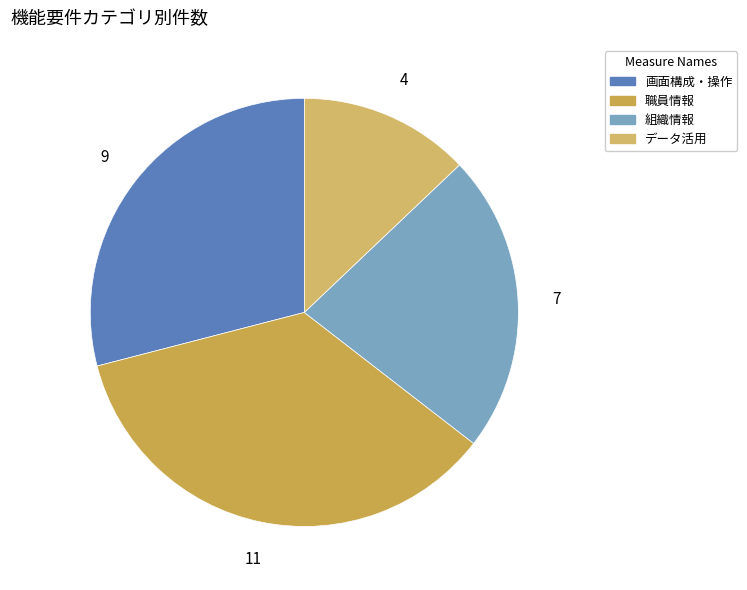

To the nearest percent, what is the difference between the データ活用 and 職員情報 slice percentages?

23%